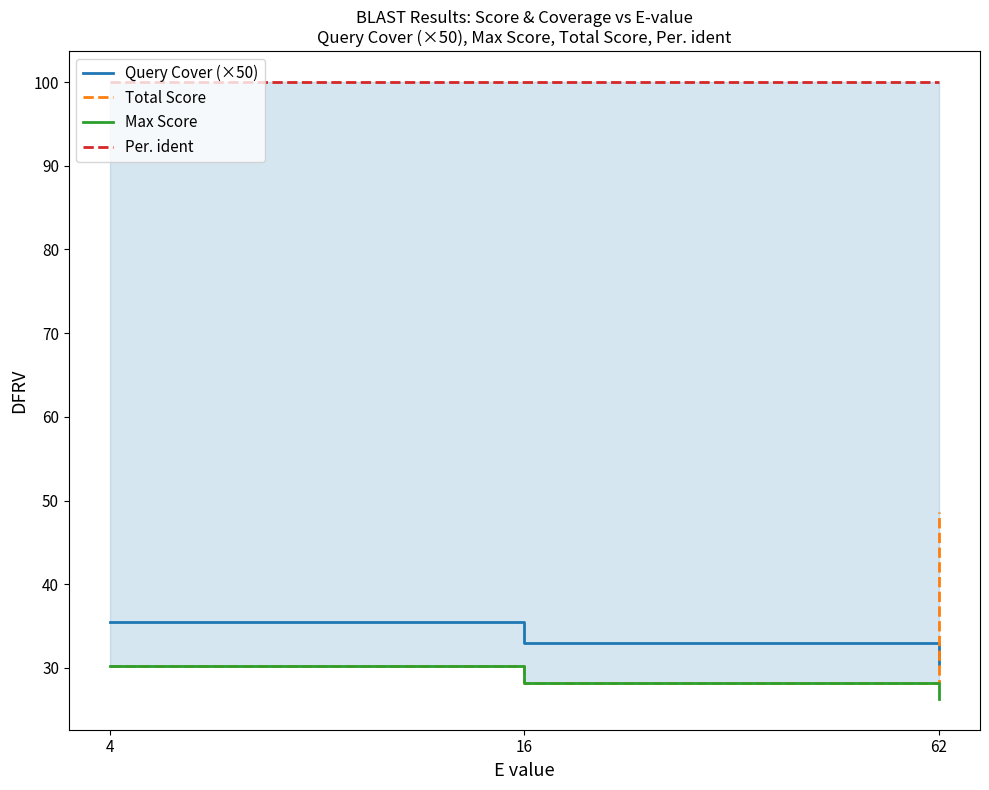

Which has a higher value, 16 or 4?

4